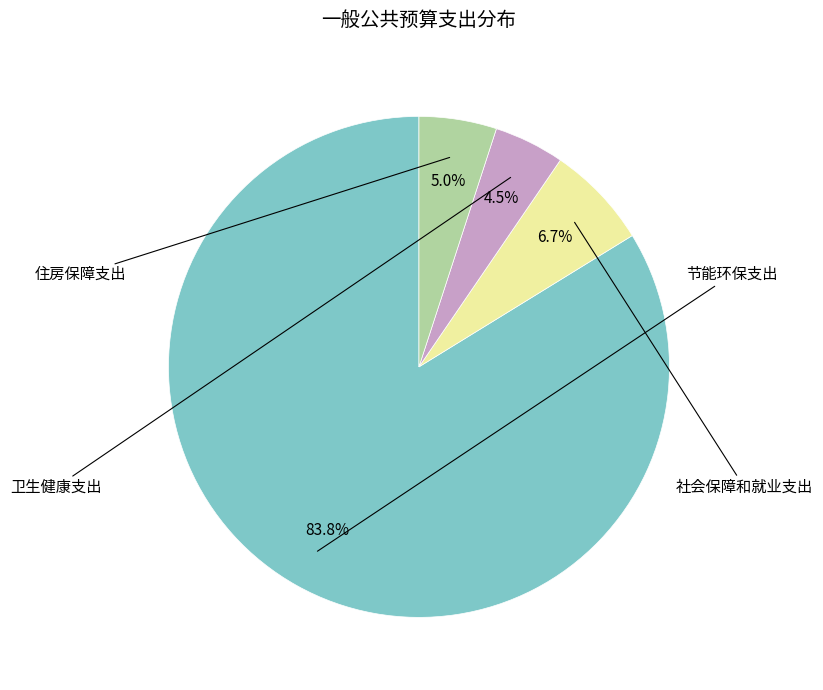

Does any single category account for the majority?

Yes